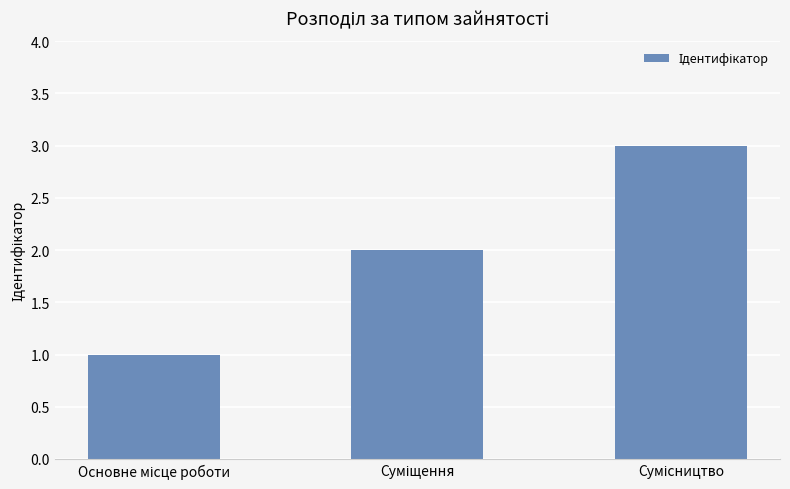

What is the sum of all values?

6